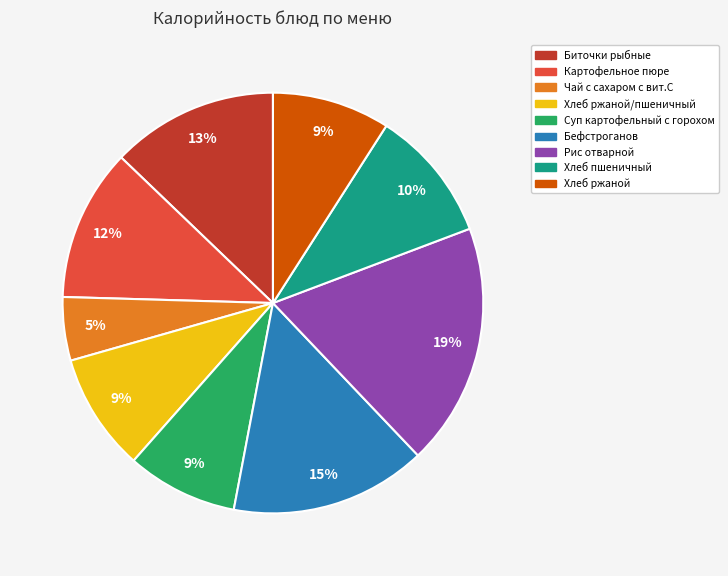

To the nearest percent, what is the average slice percentage?

11%